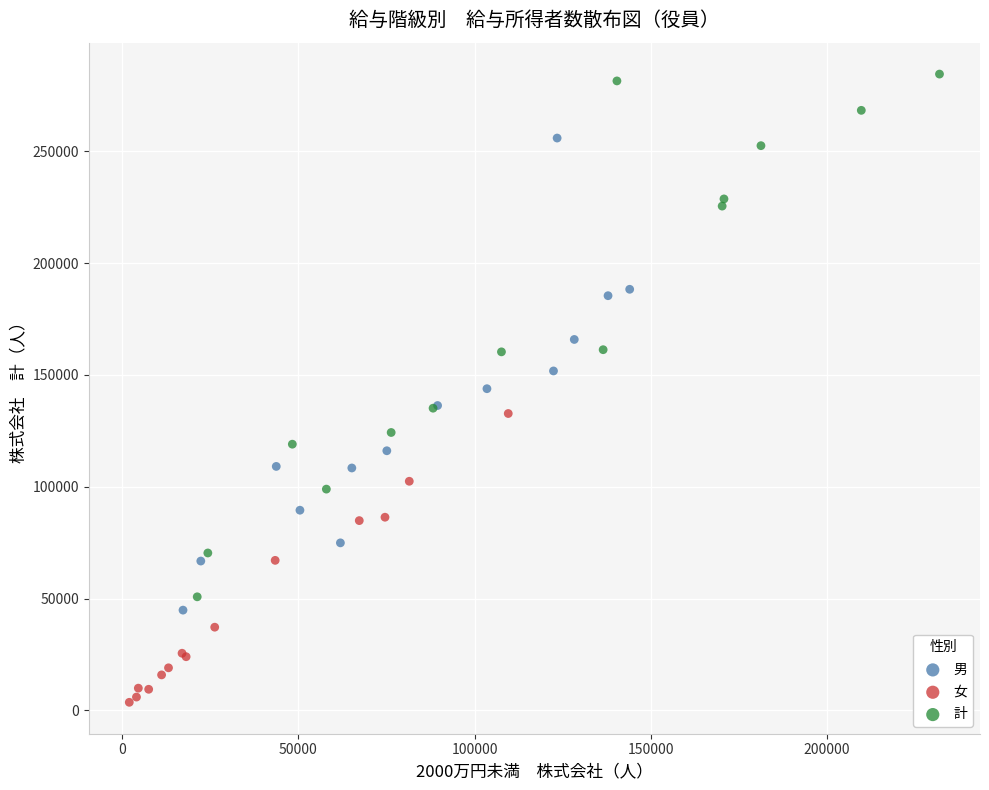

What are all the series names shown in the legend?

男, 女, 計